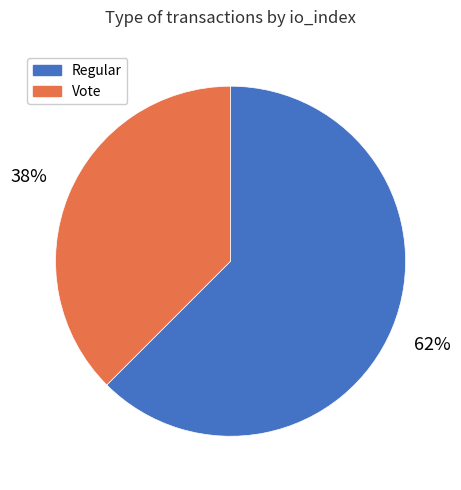

What percentage is the Vote slice, to the nearest percent?

38%